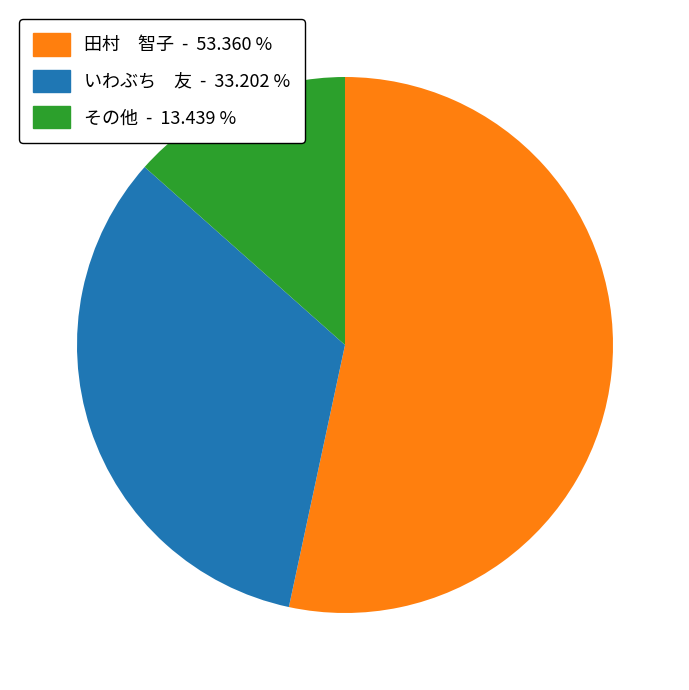

Between いわぶち 友 - 33.202 % and その他 - 13.439 %, which is larger?

いわぶち 友 - 33.202 %